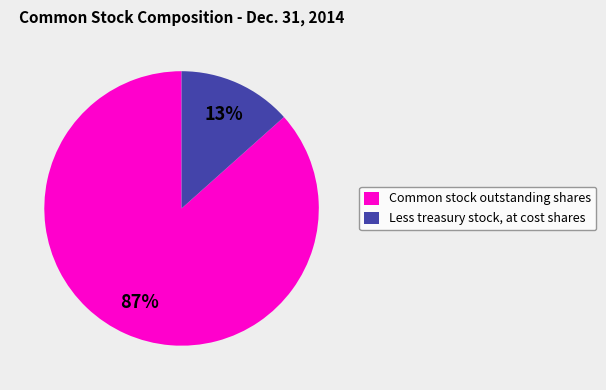

To the nearest percent, what is the combined percentage of Less treasury stock, at cost shares and Common stock outstanding shares?

100%